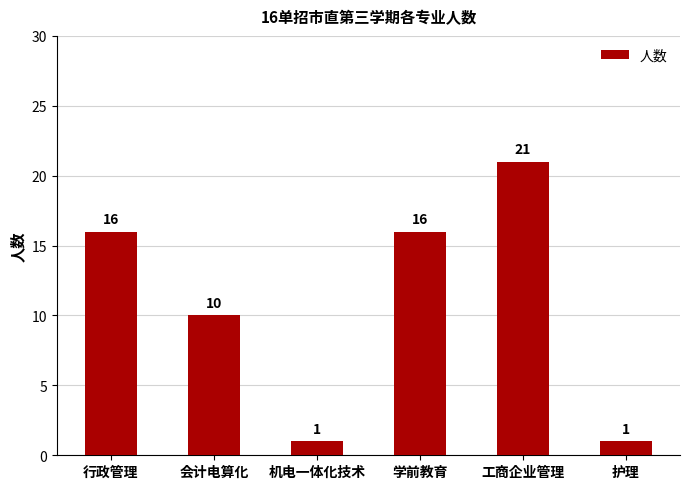

Count the values in the range 1 to 16.

5